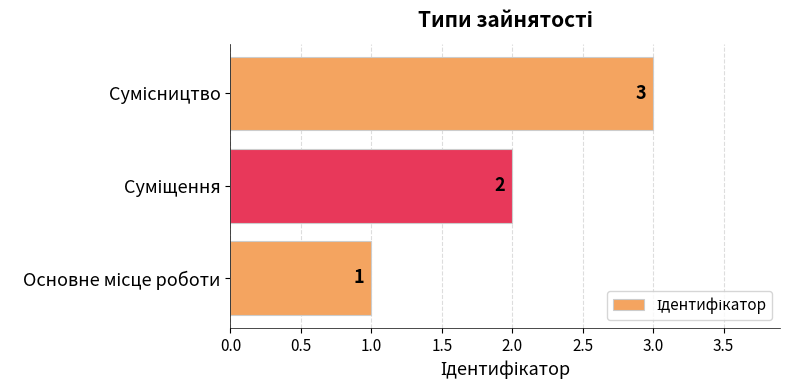

How many values are between 1 and 3?

3